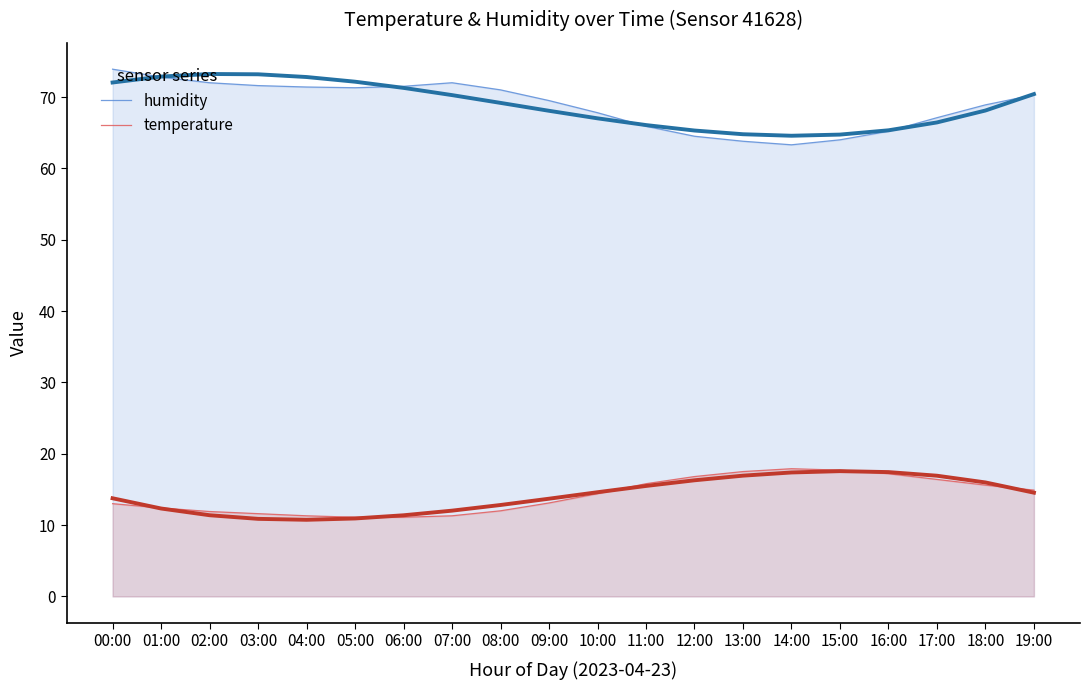

Does the chart have visible grid lines?

No